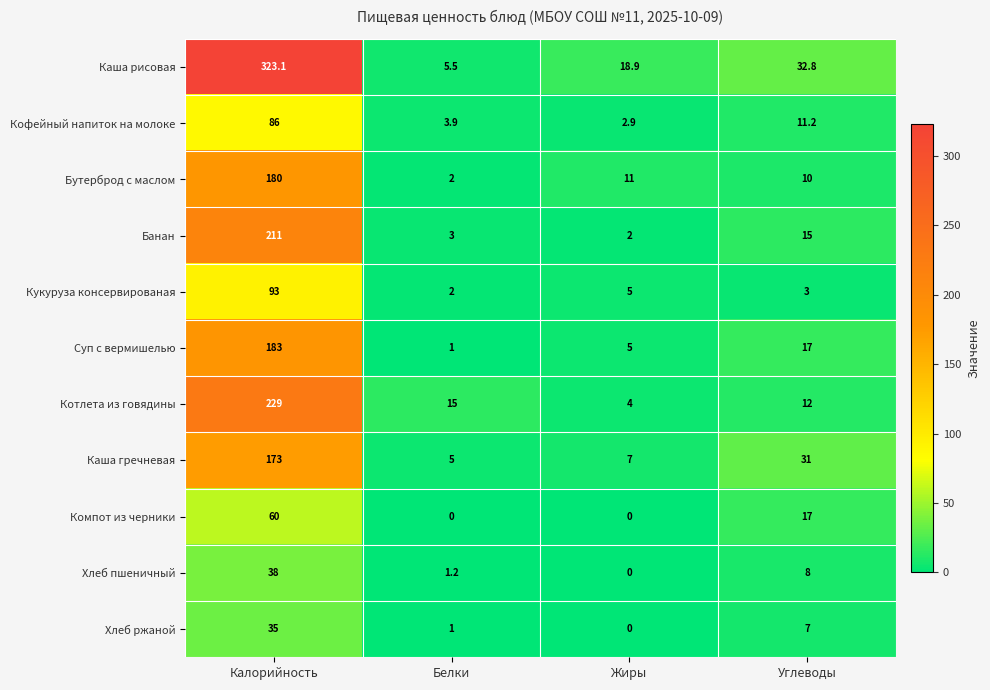

Is it true that Кукуруза консервированая equals 3.0 at Углеводы?

True